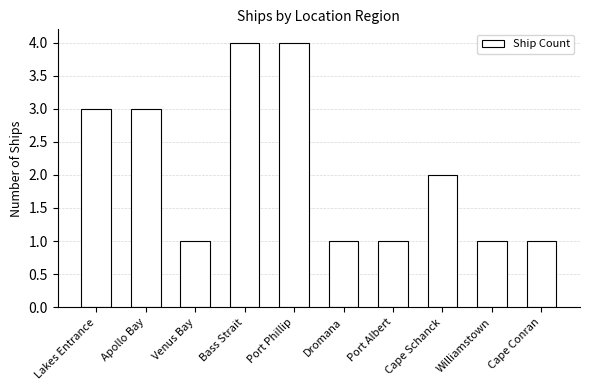

Approximately how many times larger is the value at Apollo Bay compared to Williamstown?

3.0